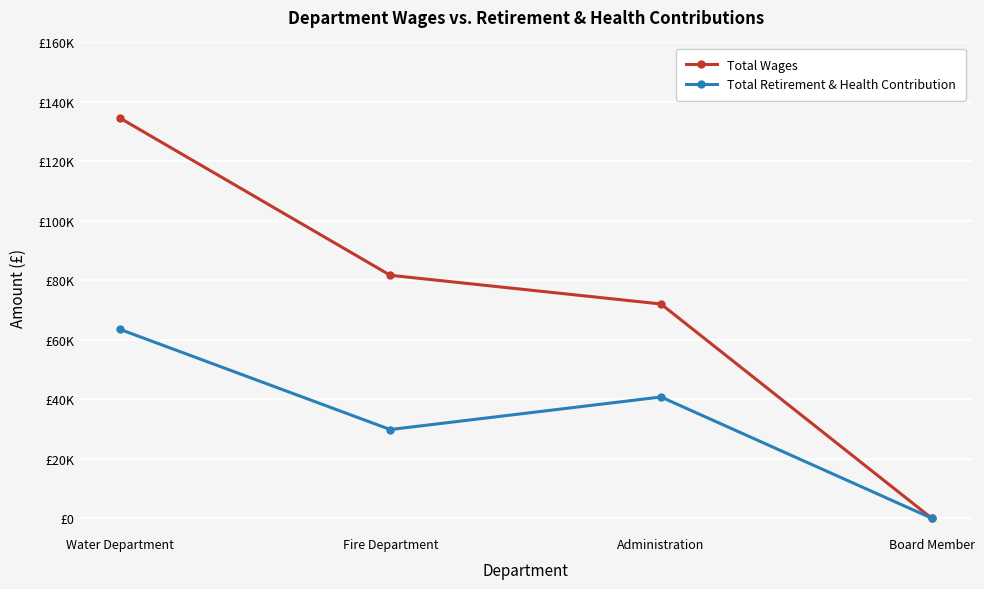

What position from the left is Water Department?

1